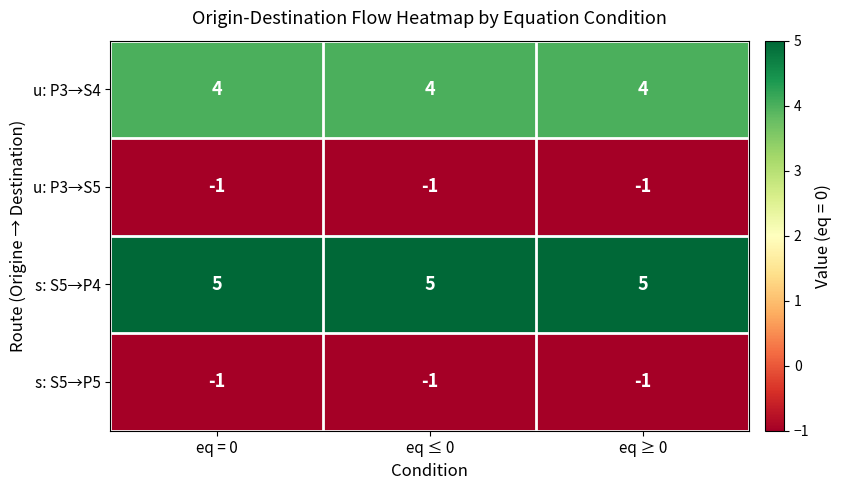

What is the maximum value shown in the chart?

5